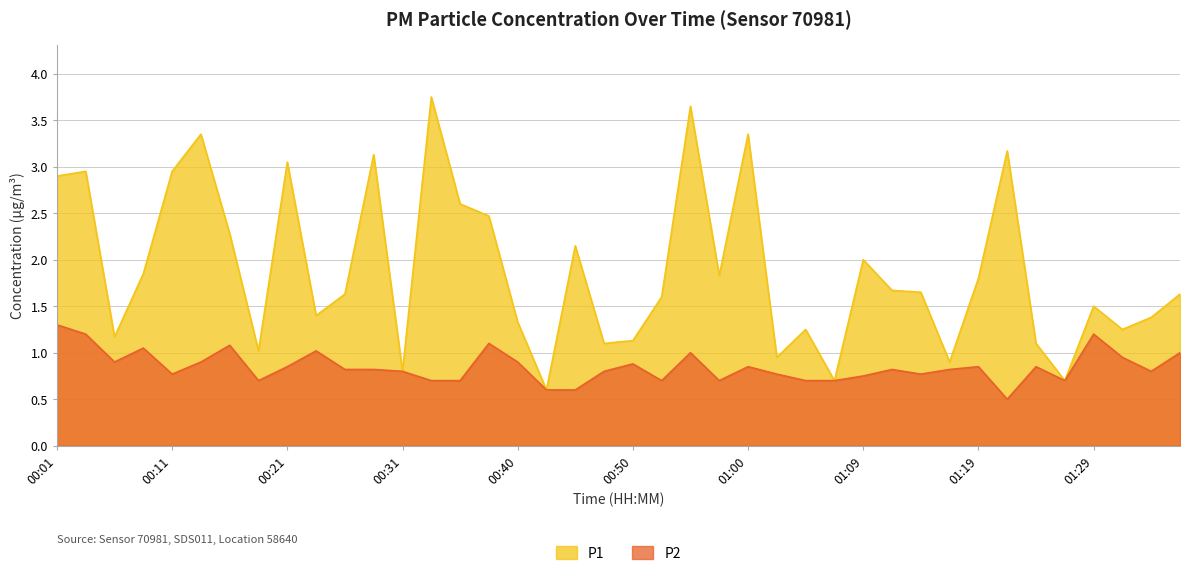

What is the minimum value shown in the chart?

0.5